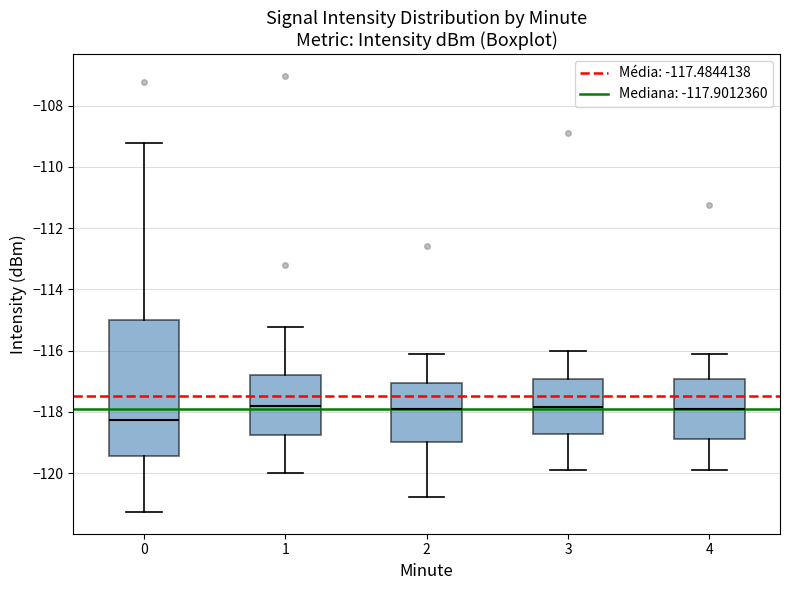

Which box is the tallest, from its lower edge to its upper edge?

0